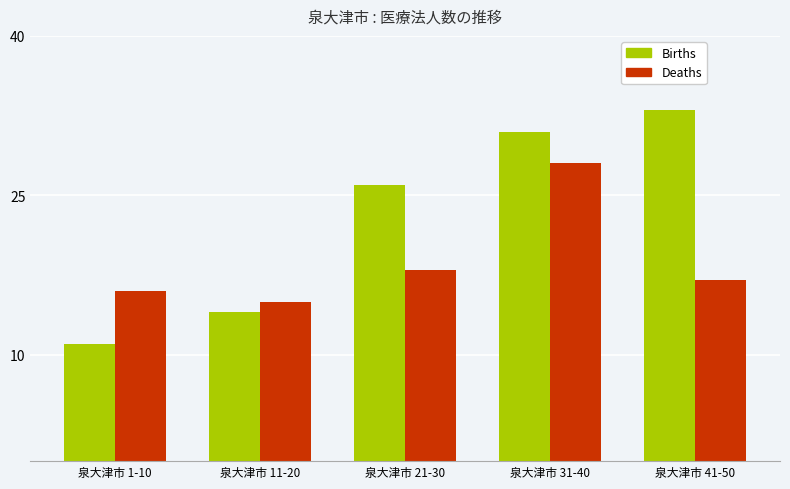

How many values in the Births series are below 26?

2